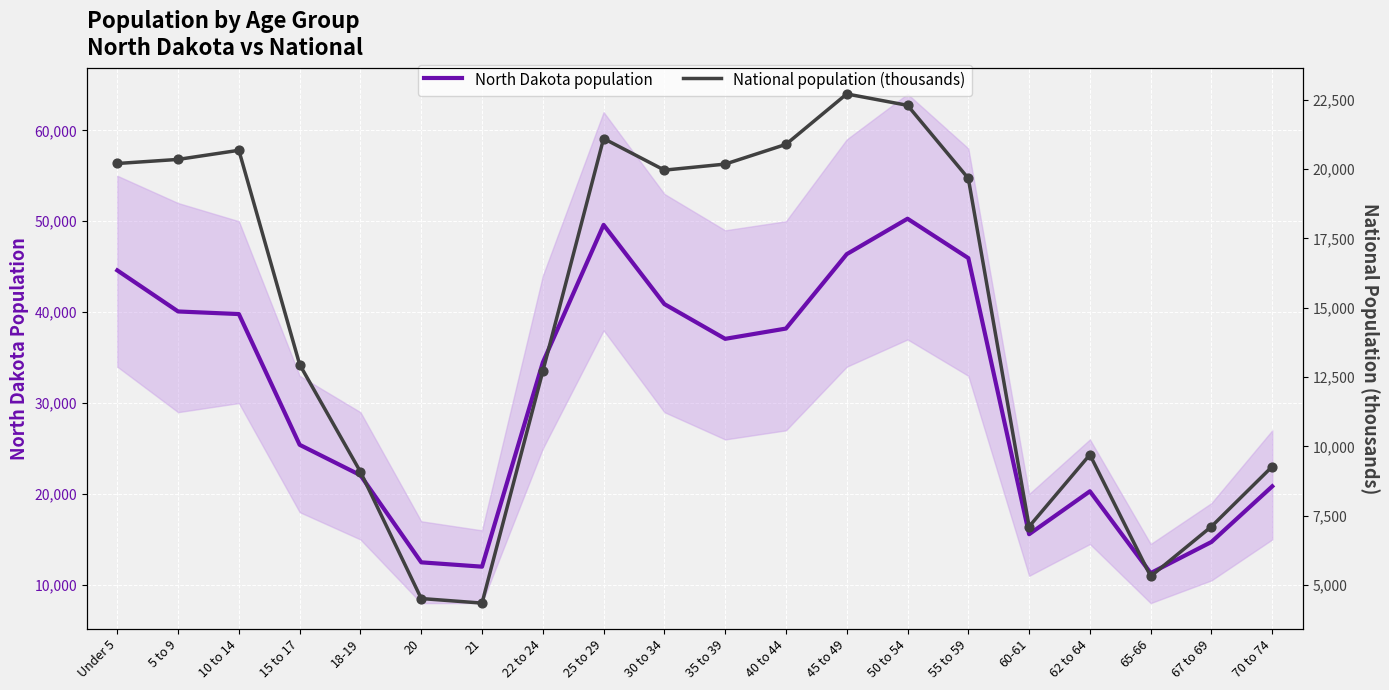

What are all the series names shown in the legend?

North Dakota population, National population (thousands)